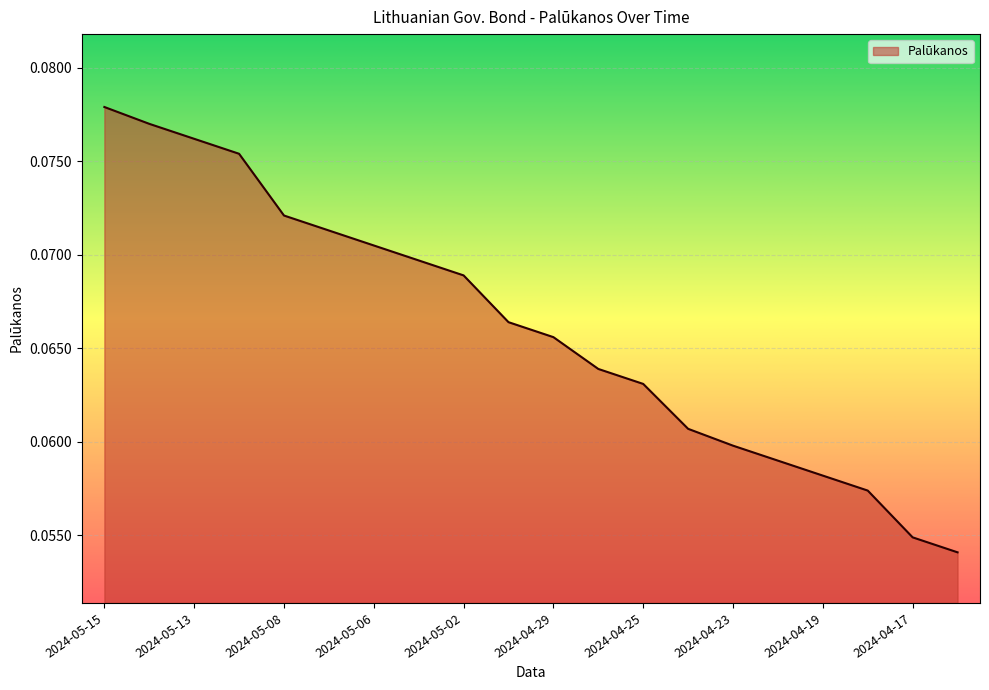

Does the chart have visible grid lines?

Yes